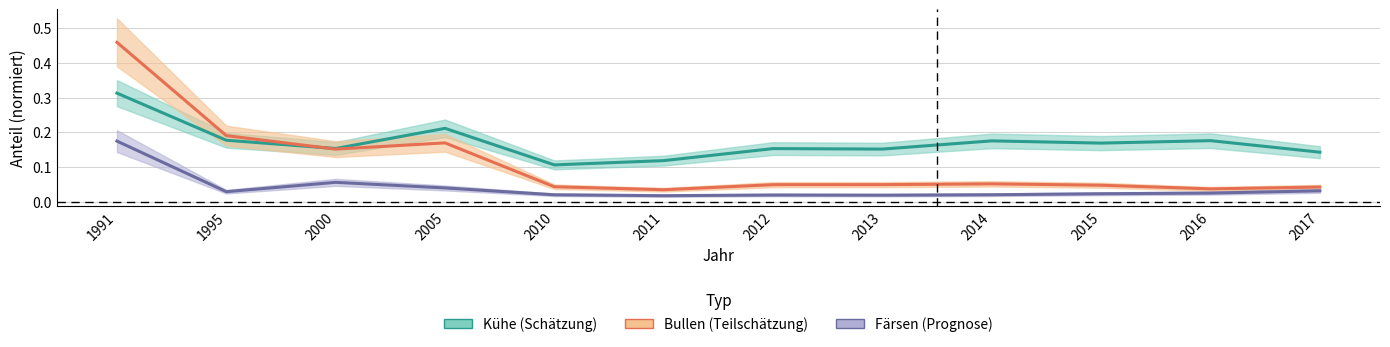

Reading left to right, what are all the values shown in this chart?

Färsen: 0.2	0.0	0.1	0.0	0.0	0.0	0.0	0.0	0.0	0.0	0.0	0.0
Kühe: 0.3	0.2	0.2	0.2	0.1	0.1	0.2	0.2	0.2	0.2	0.2	0.1
Bullen: 0.5	0.2	0.2	0.2	0.0	0.0	0.0	0.0	0.1	0.0	0.0	0.0